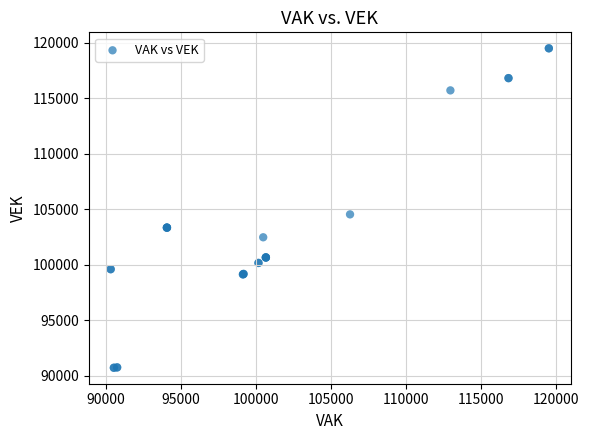

What Y value in the scatter plot is closest to 105123?

104552